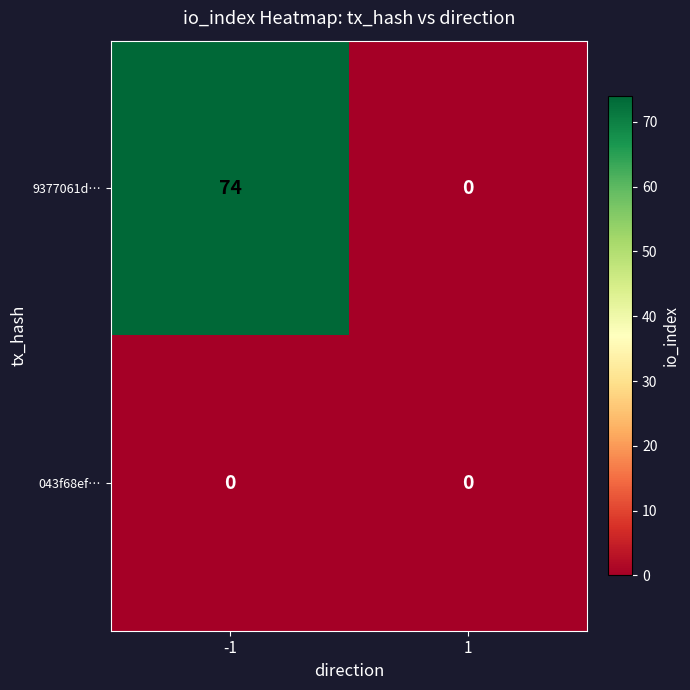

What is the difference between the 9377061d… values at 1 and -1?

74